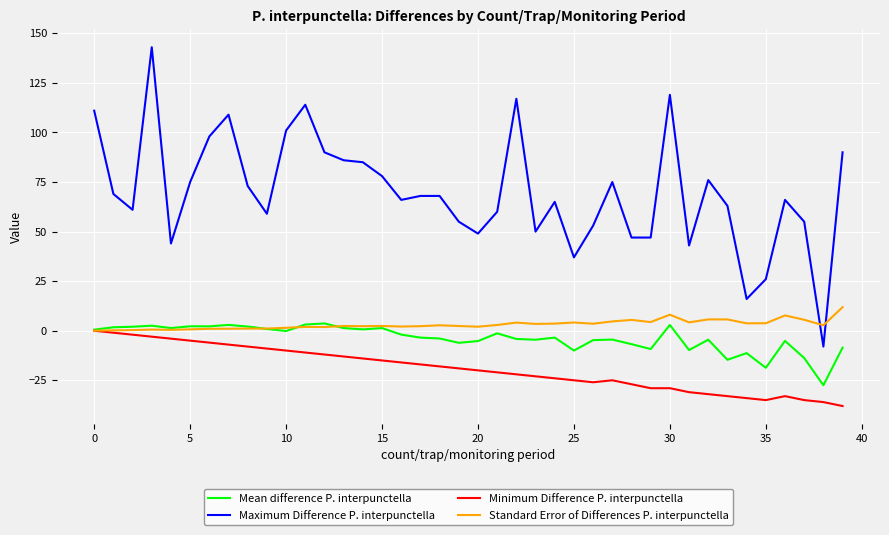

Which series has the largest total across all categories?

Maximum Difference P. interpunctella